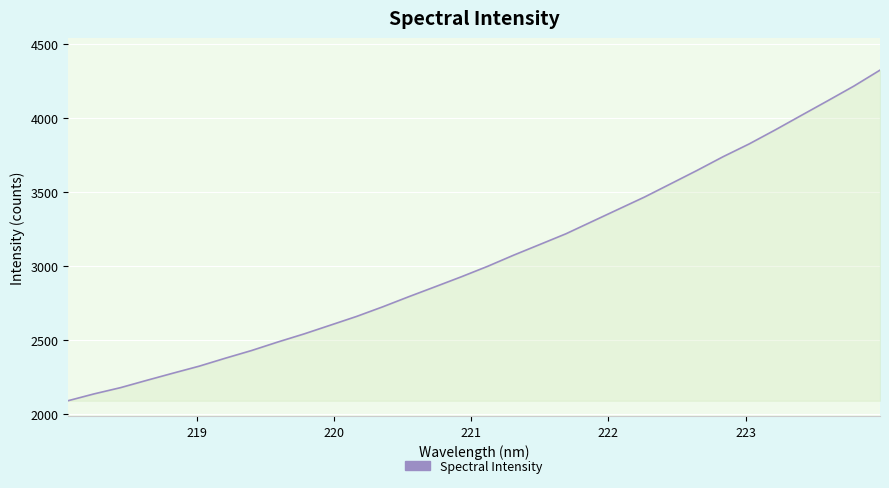

How many lines are shown in the chart?

1